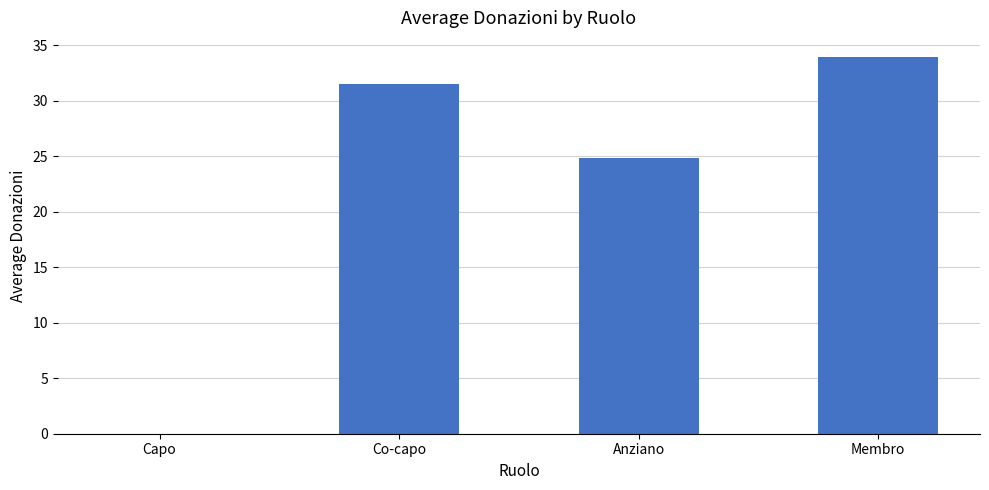

How many distinct data groups are displayed?

1